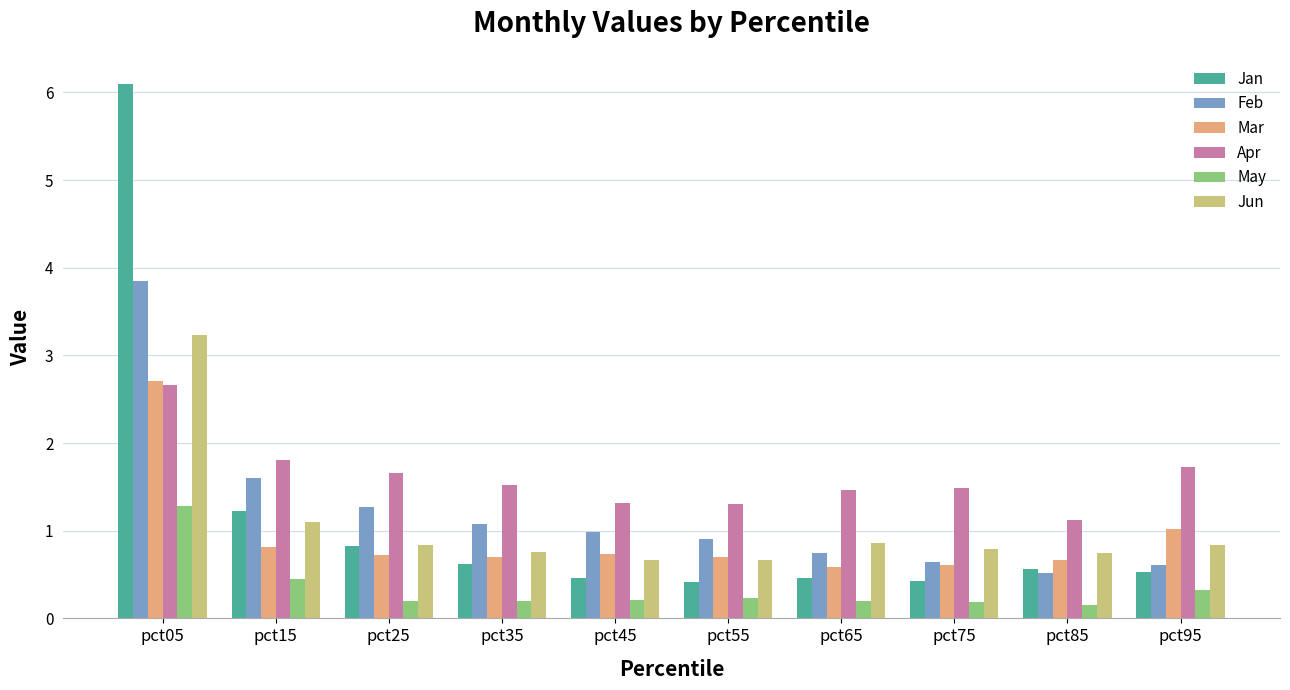

Read the Apr value at pct45.

1.3